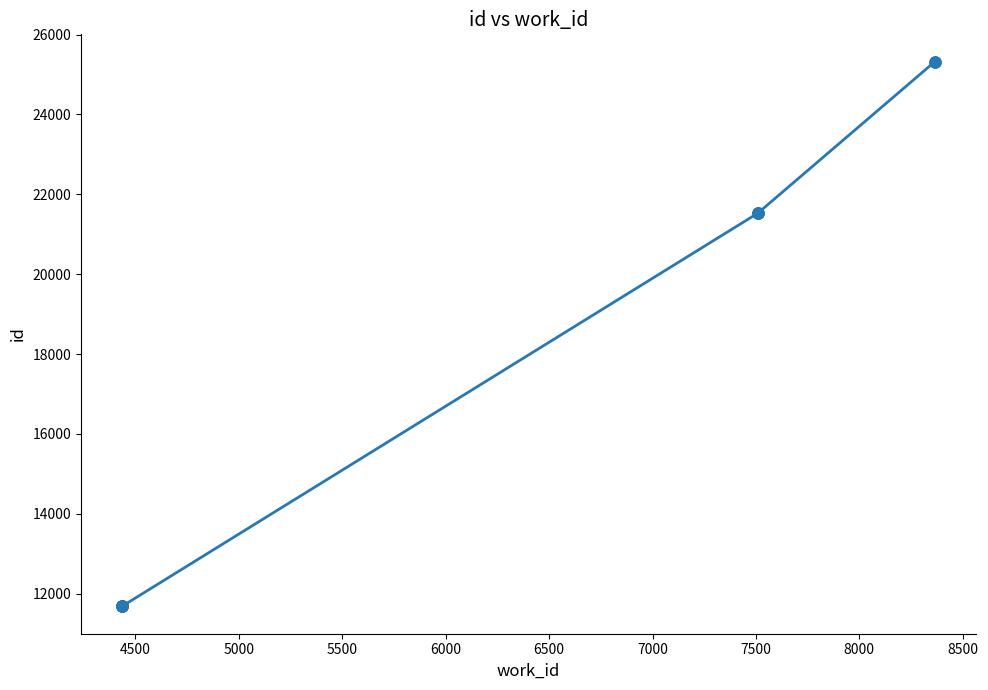

Does the chart display data point markers on the line(s)?

Yes